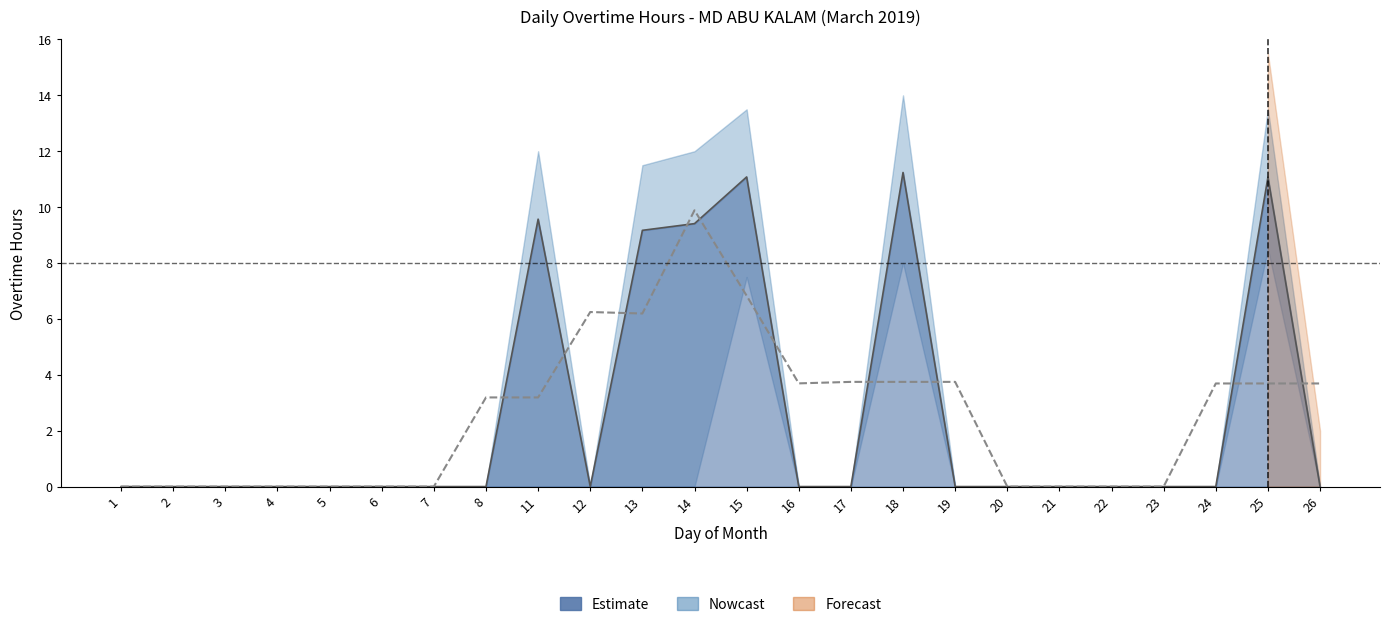

What is the difference between the second highest and minimum values in the Overtime Hours series?

11.1